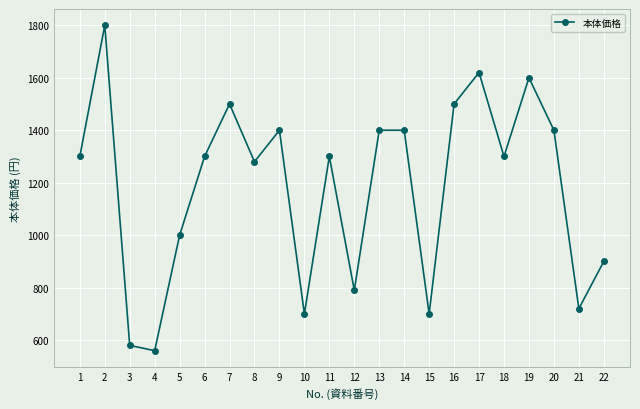

What is the difference between the maximum and minimum values?

1240